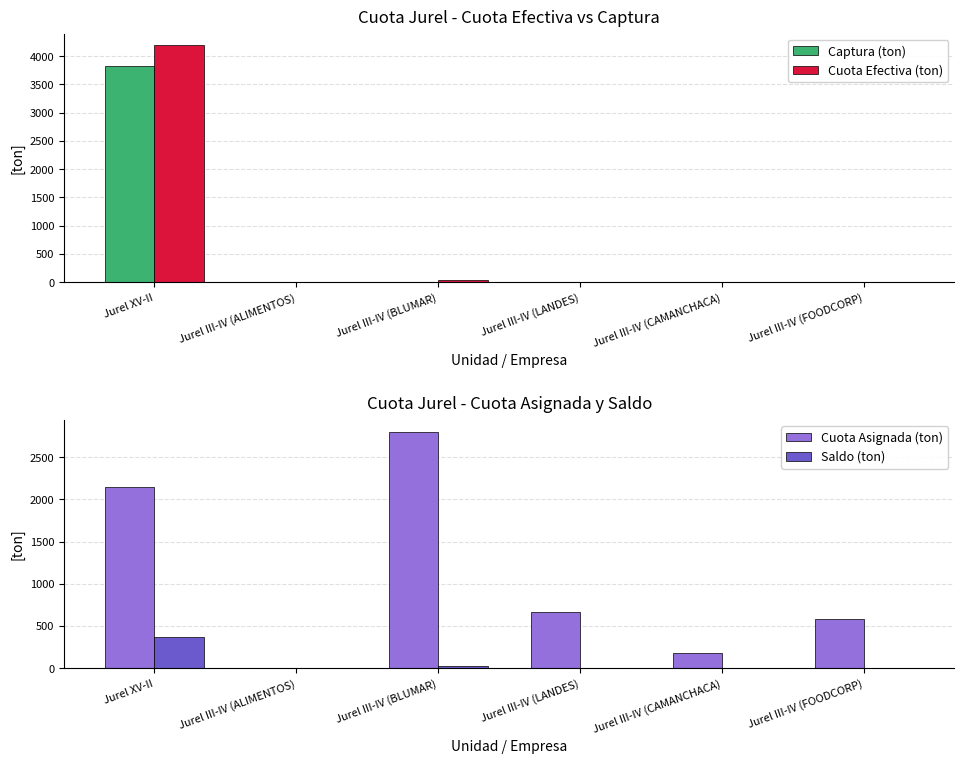

True or false: Saldo (ton) has a value of 7.2 at Jurel III-IV (BLUMAR).

False